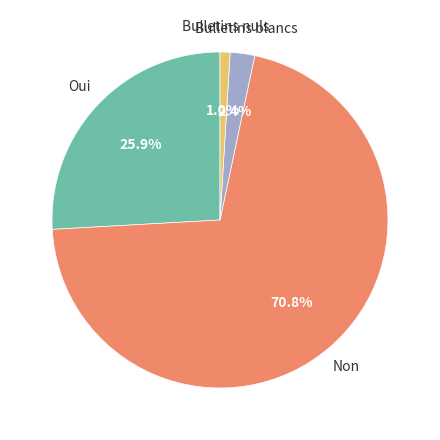

Rank the categories by value from highest to lowest.

Non, Oui, Bulletins blancs, Bulletins nuls